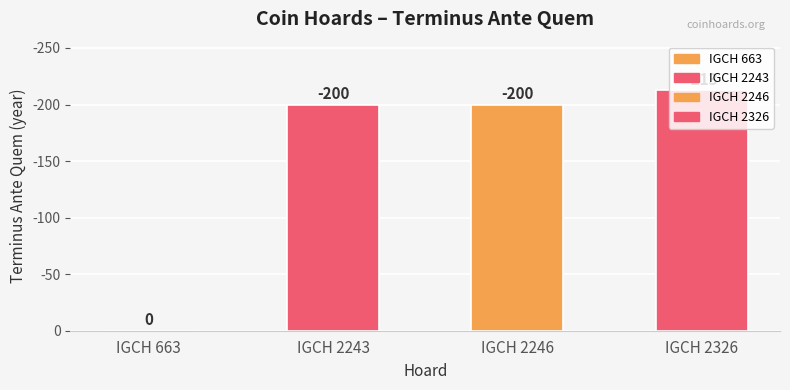

List the labels in order of value, largest first.

IGCH 2326, IGCH 2243, IGCH 2246, IGCH 663